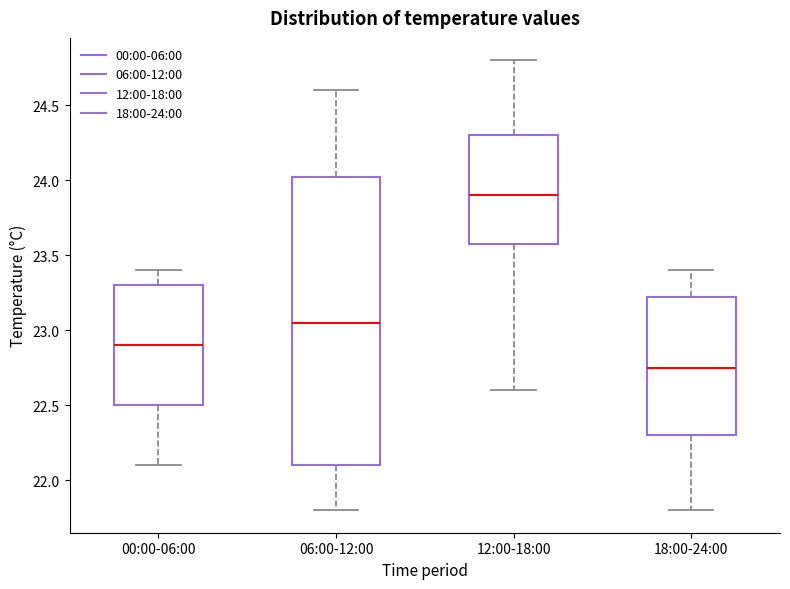

Where is the lower edge of the box for 18:00-24:00 on the y-axis? The values are not printed on the chart, so give them approximately, as read against the axis.

22.30